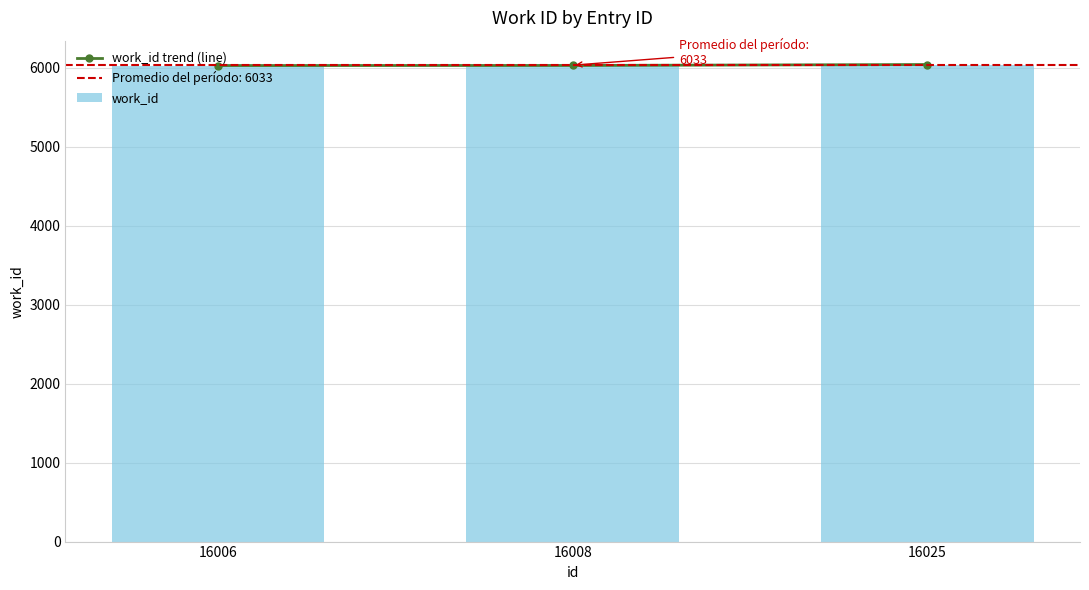

Reading left to right, what are all the values shown in this chart?

work_id trend (line): 16006=6028	16008=6029	16025=6041
work_id: 16006=6028	16008=6029	16025=6041